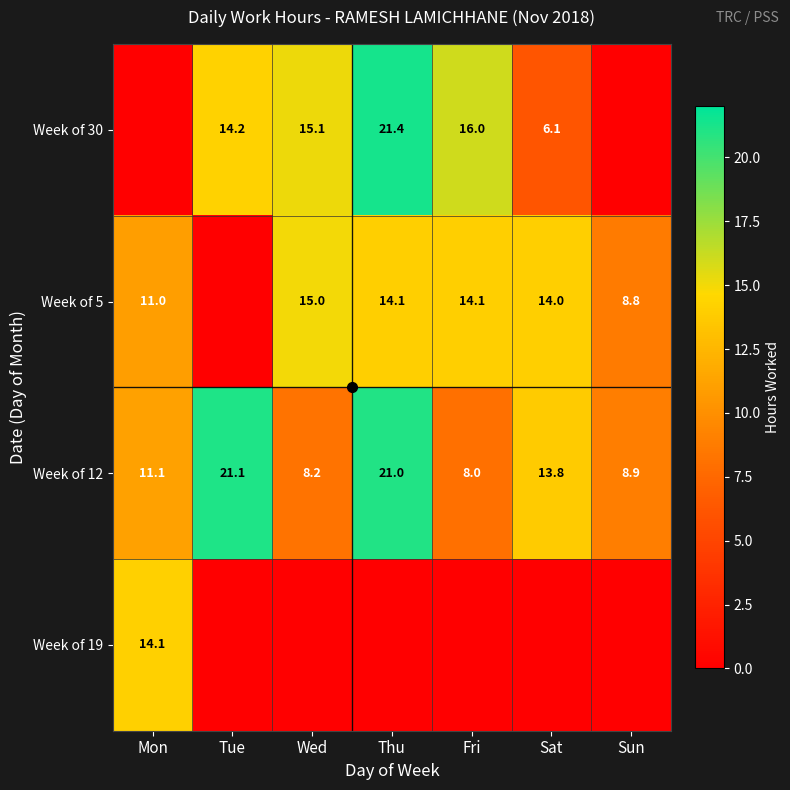

What is the average value of the Week of 5 series?

11.0